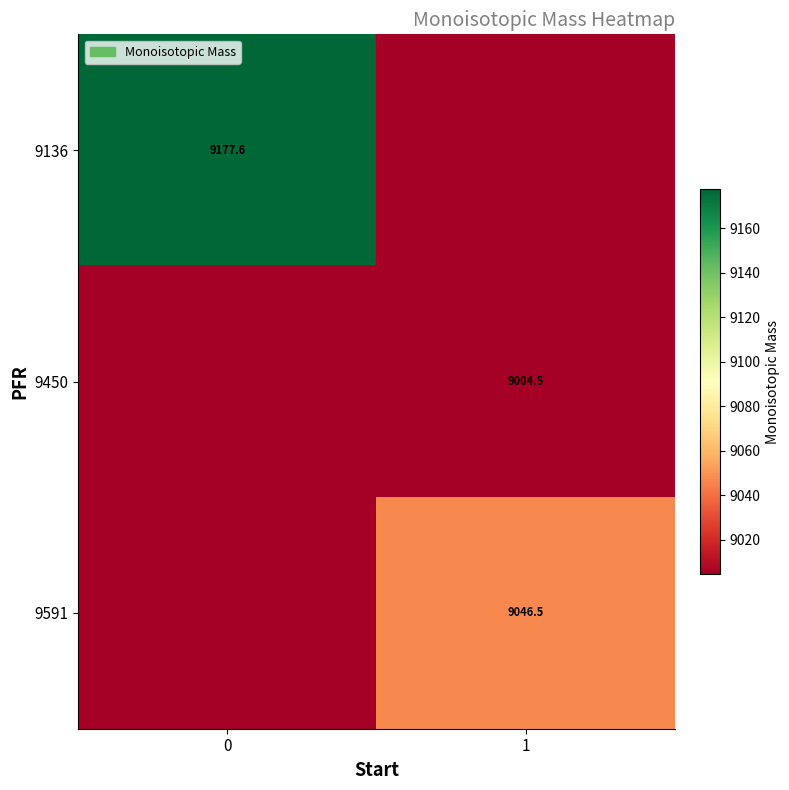

What is the smallest value displayed?

9004.5